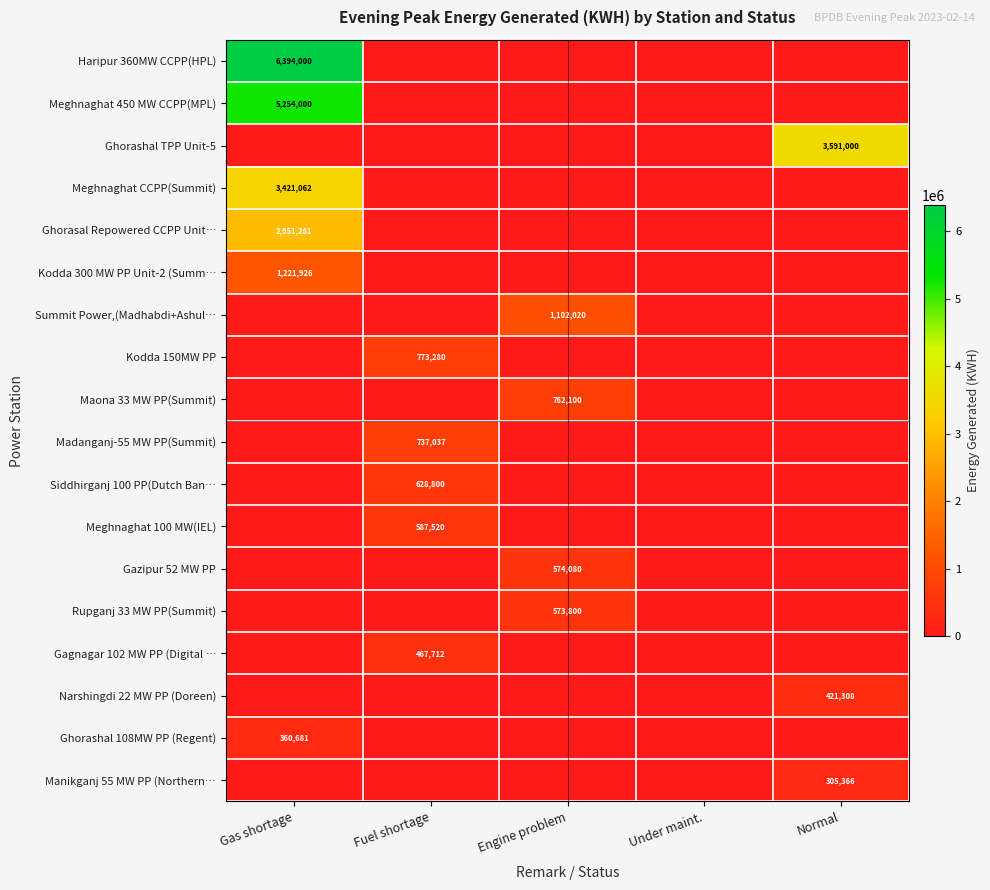

The value of Maona 33 MW PP(Summit) at Engine problem is 1270781. True or false?

False